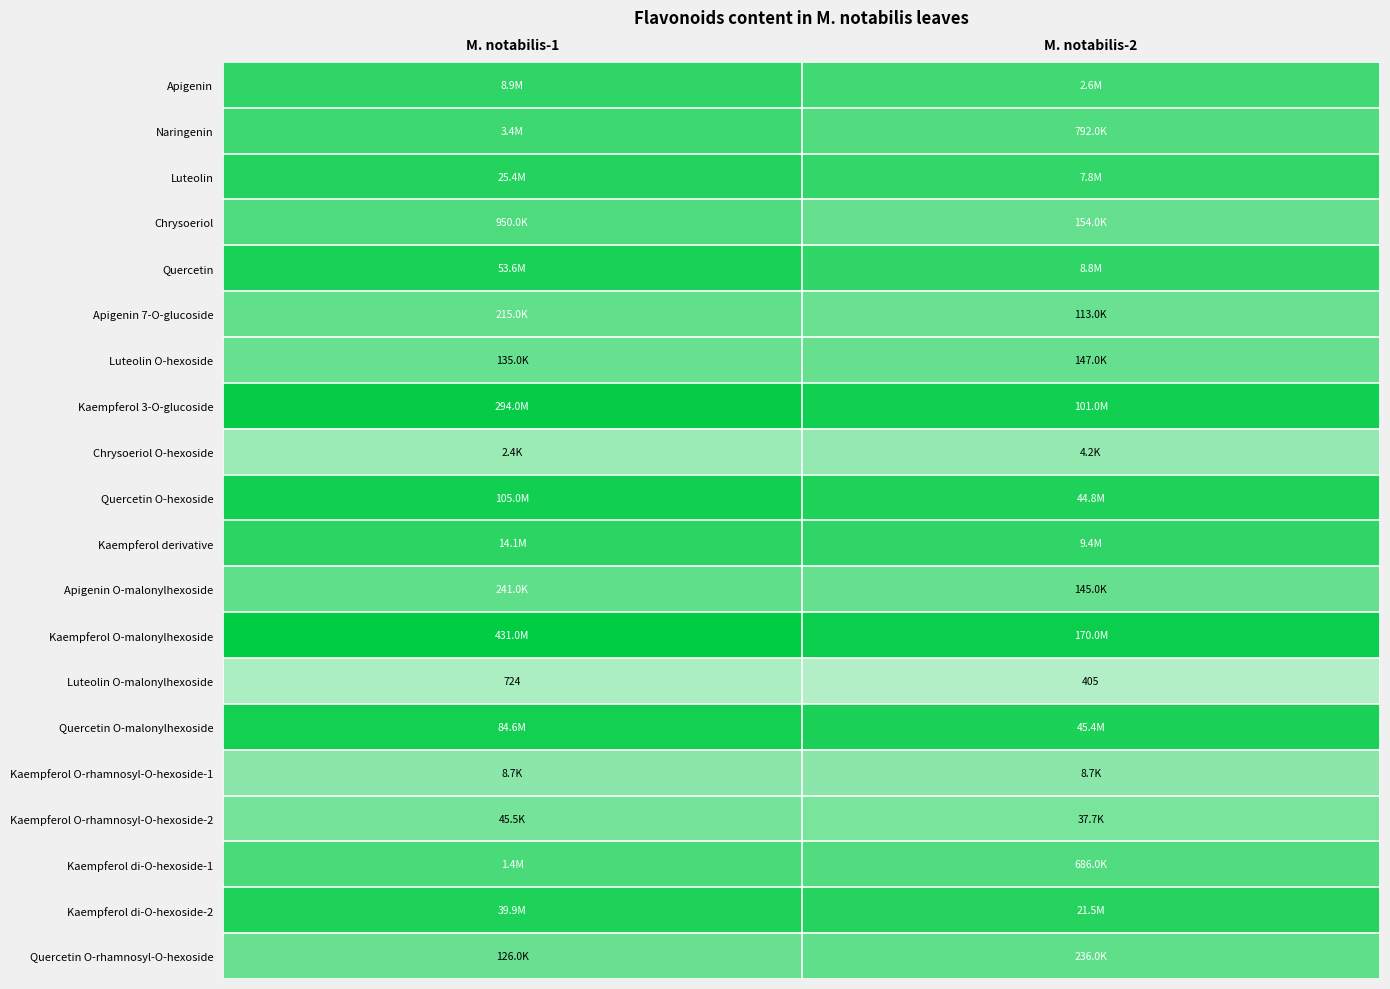

Where is Kaempferol O-malonylhexoside nearest to the value 8?

M. notabilis-2